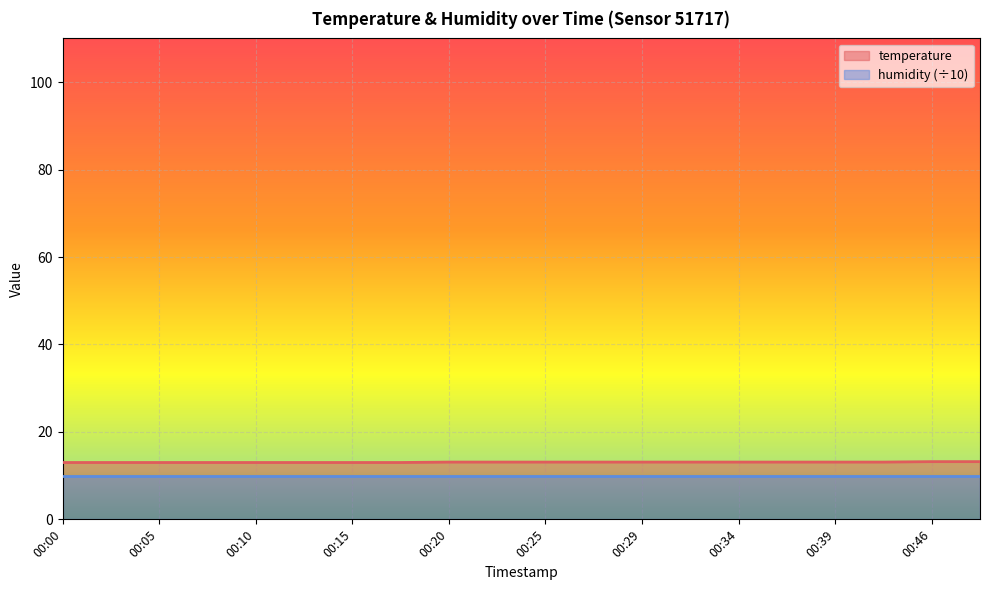

What is the maximum value shown in the chart?

13.2